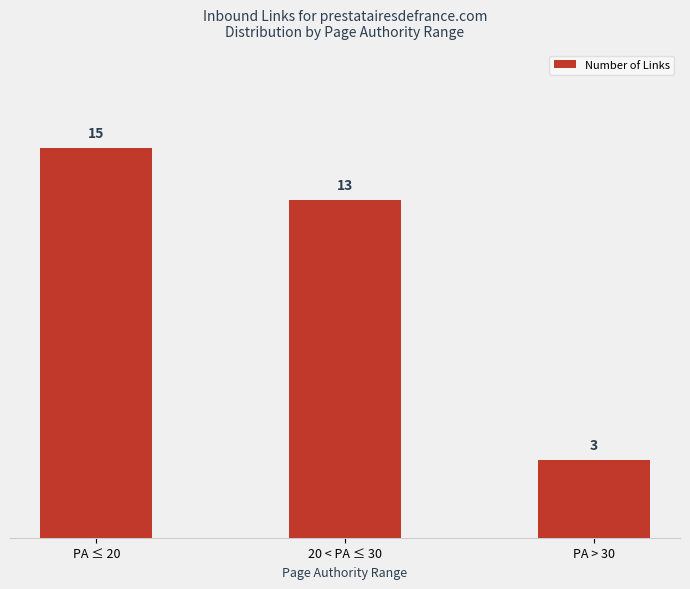

What is the value of the 1st bar from the left?

15